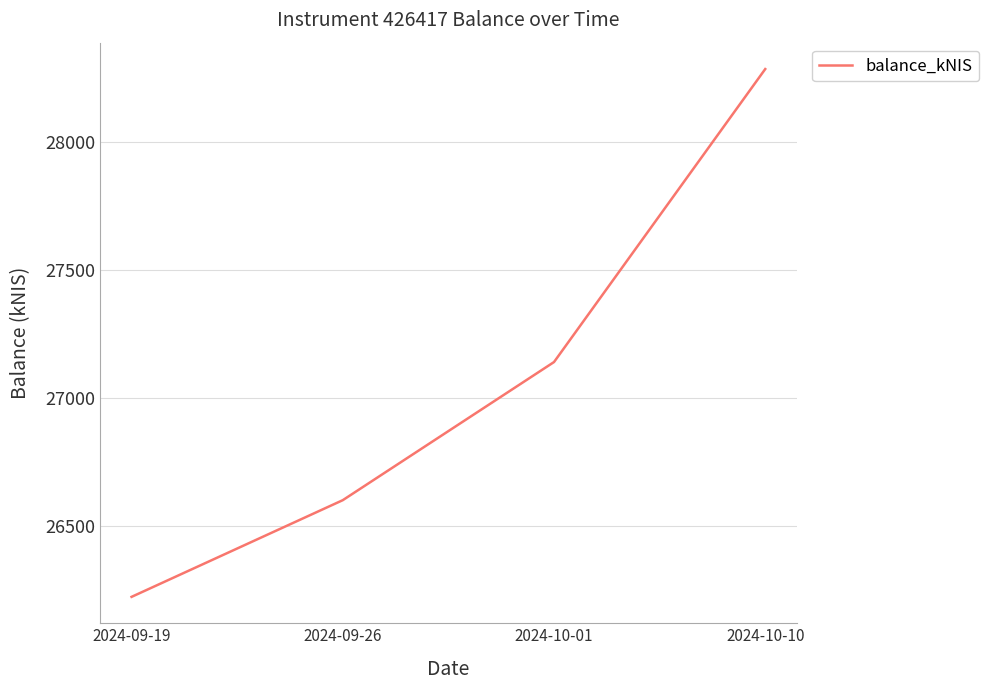

What is the change in value from 2024-10-01 to 2024-10-10?

+1145.0